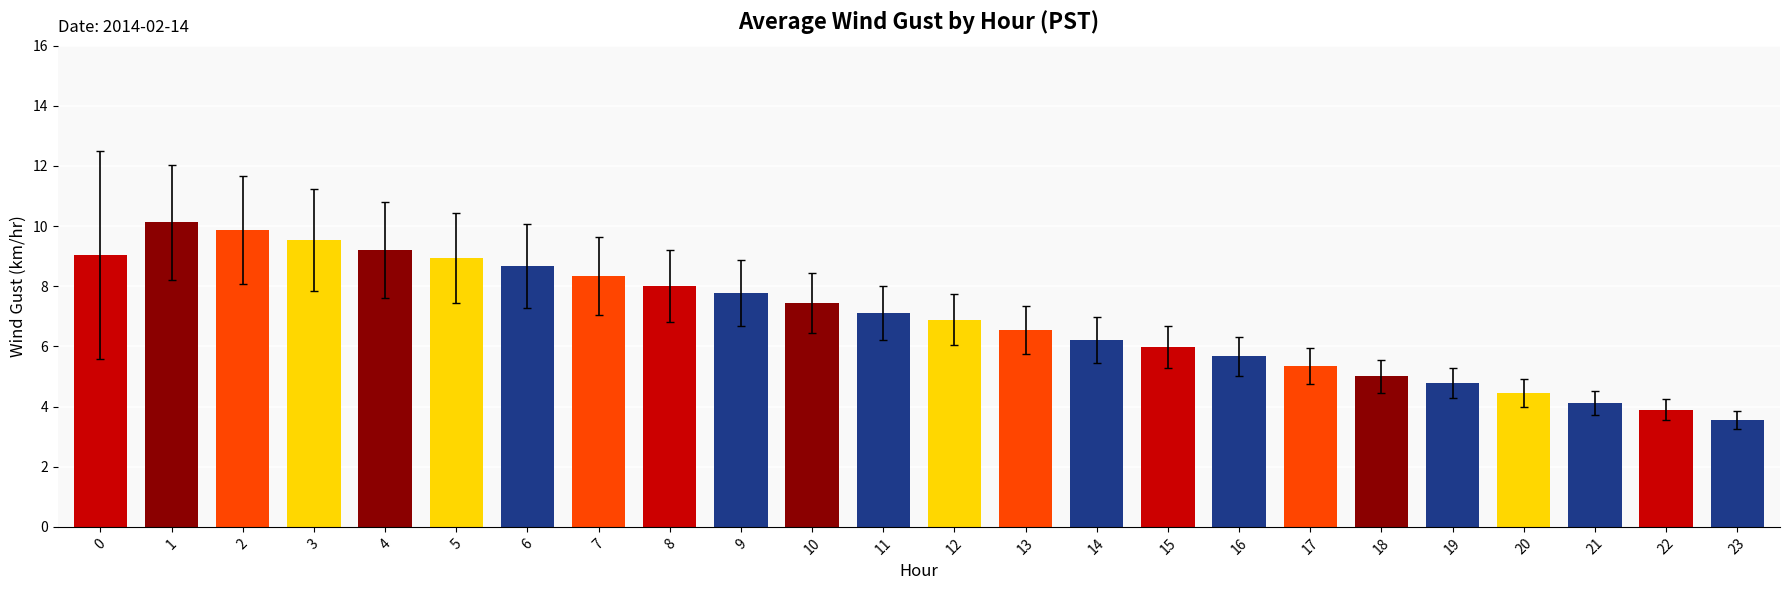

What is the change in value from 6 to 12?

-1.8